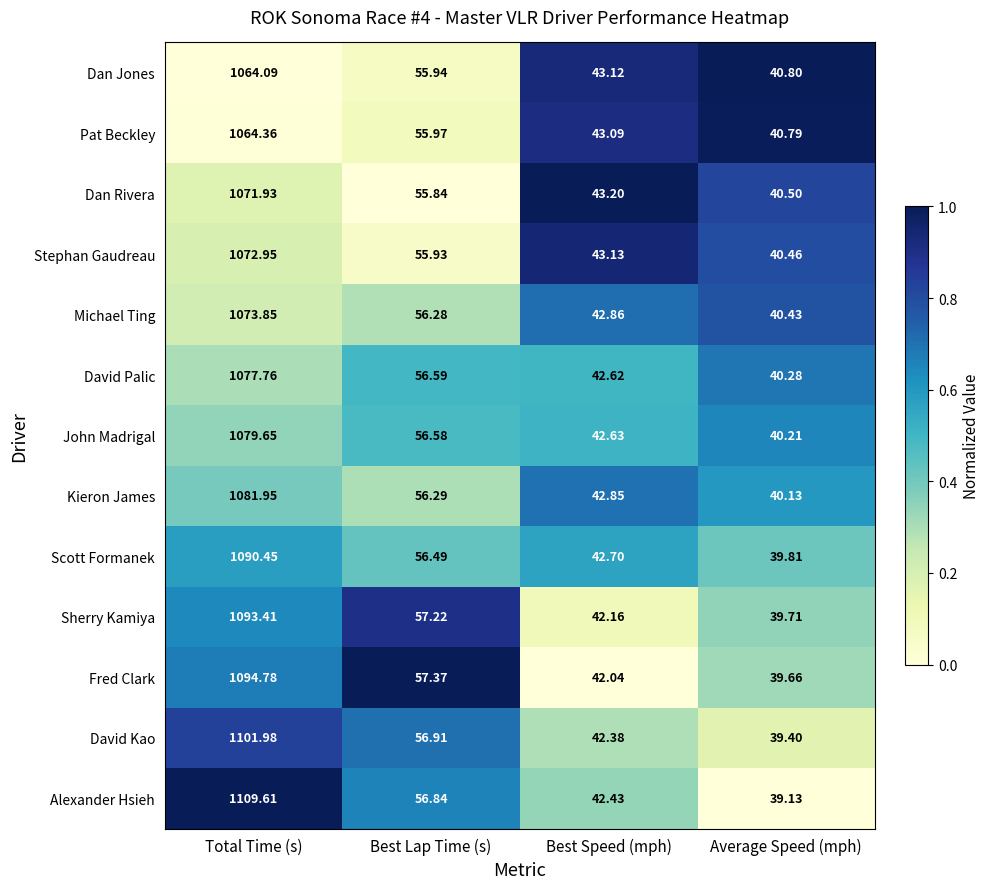

Which series has the largest range (max minus min)?

Alexander Hsieh